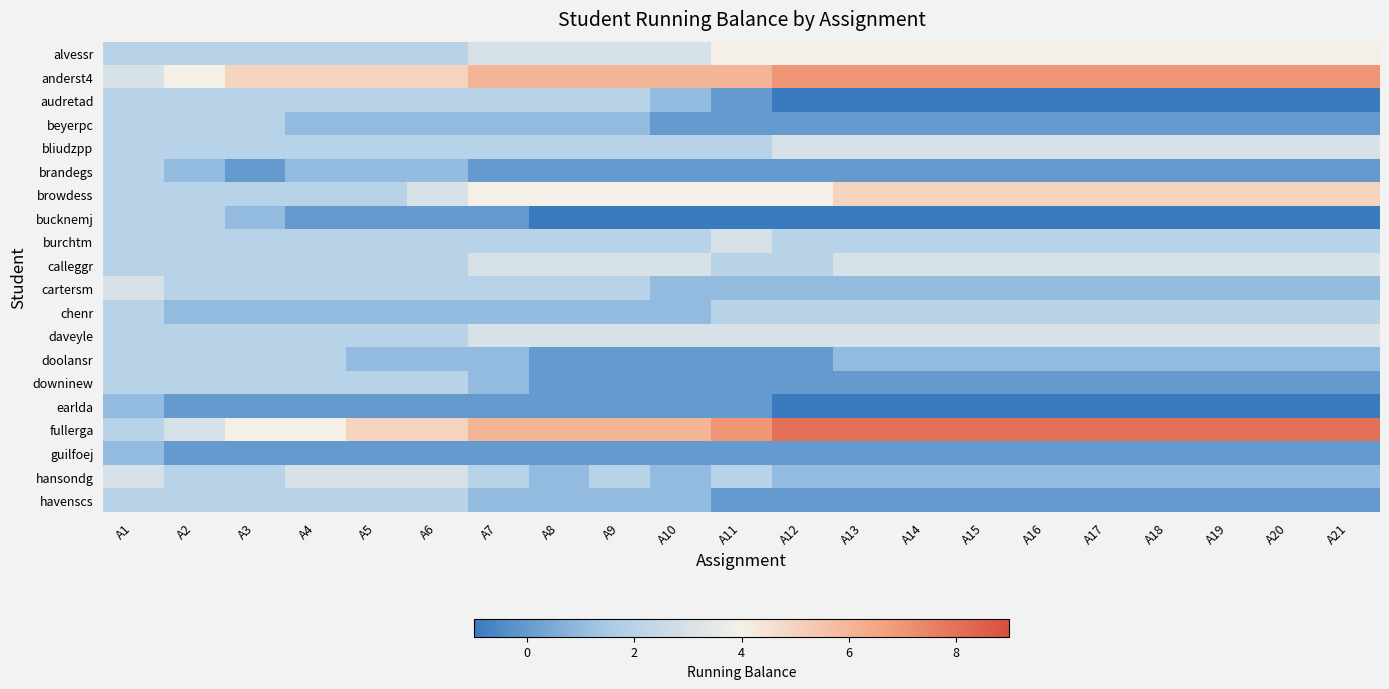

How many data points does each series have?

21